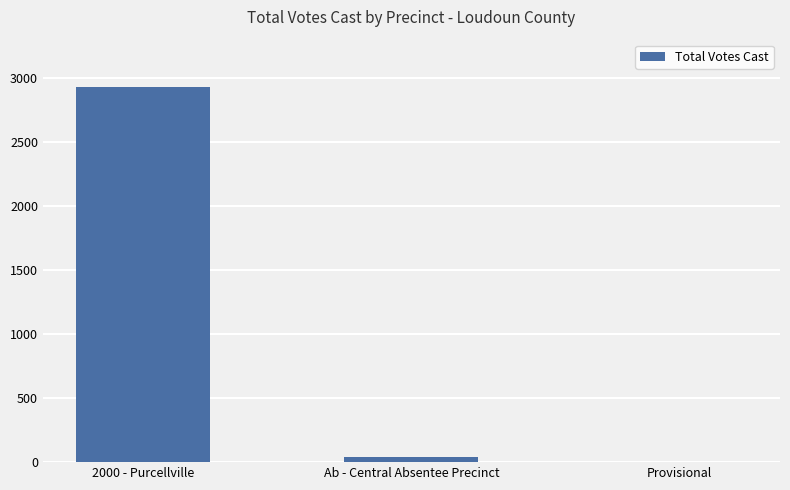

Are the bars grouped side by side (vs. stacked)?

No